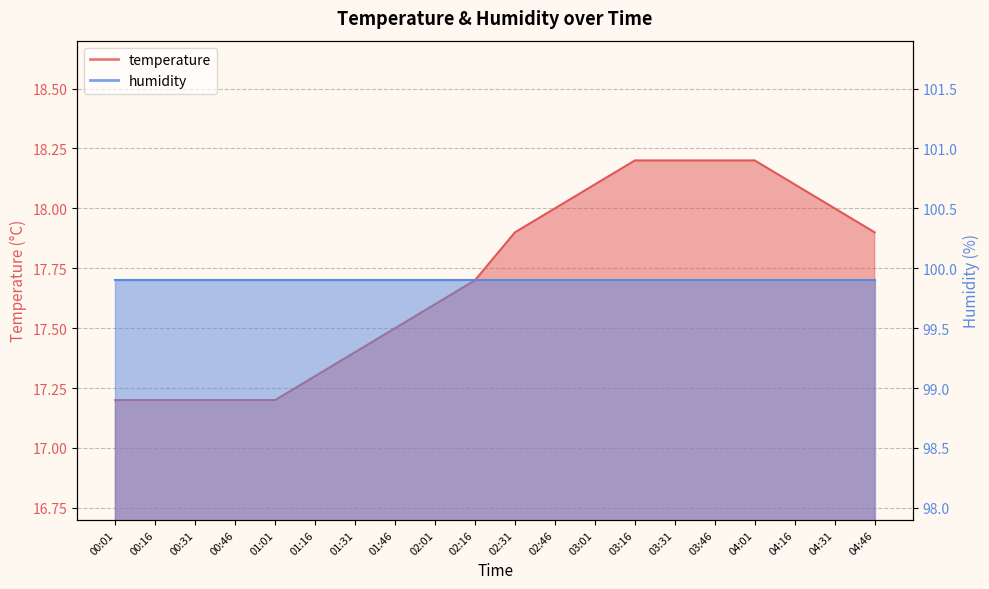

The value at 03:31 is 26.8. True or false?

False